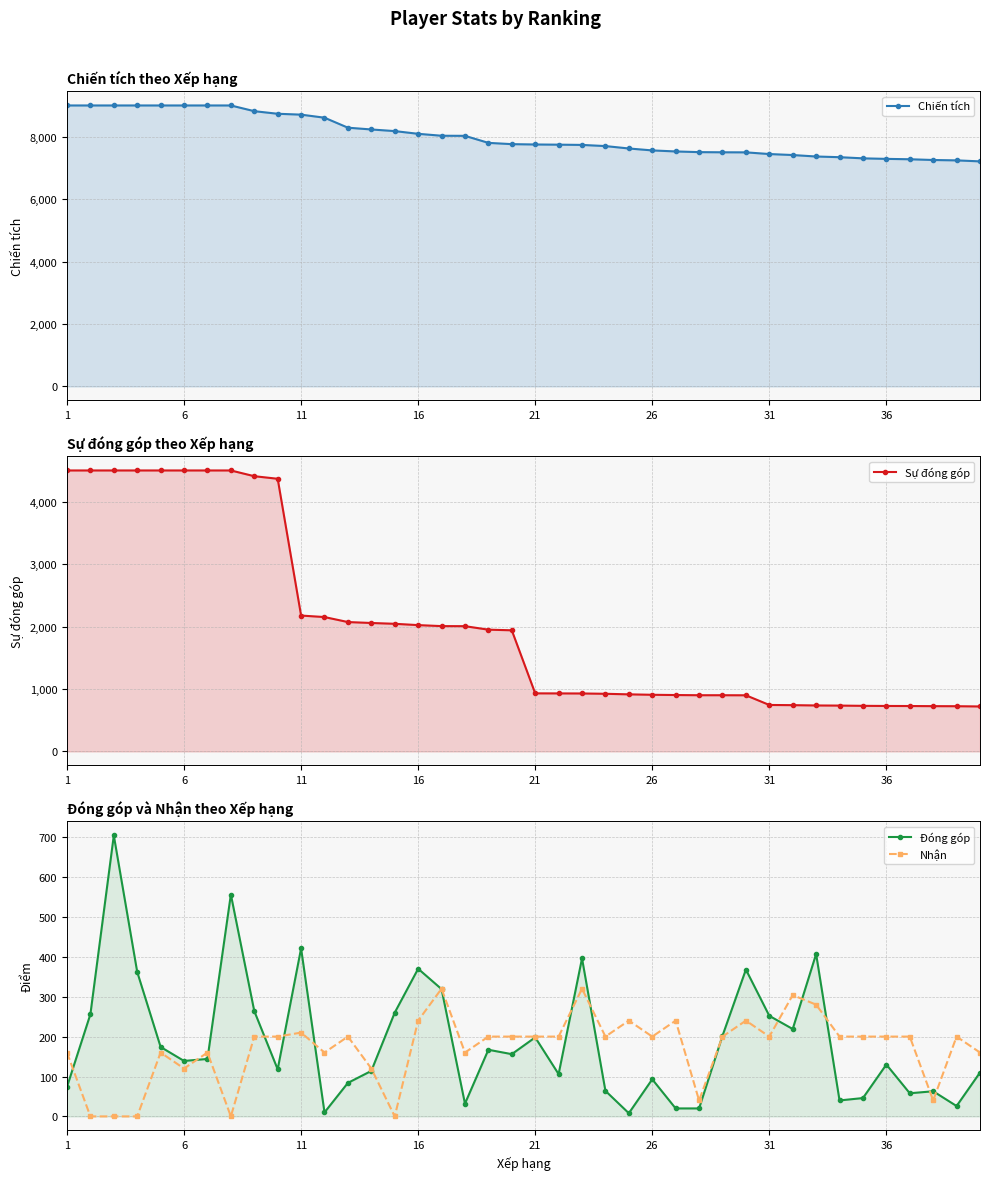

Reading left to right, list all the values displayed in this chart.

Chiến tích: 9000	9000	9000	9000	9000	9000	9000	9000	8817	8734	8706	8608	8288	8231	8179	8092	8030	8027	7802	7761	7750	7744	7736	7699	7622	7560	7527	7505	7500	7498	7444	7412	7365	7343	7306	7289	7277	7253	7241	7209
Sự đóng góp: 4500	4500	4500	4500	4500	4500	4500	4500	4408	4367	2176	2152	2072	2057	2044	2023	2007	2006	1950	1940	930	929	928	923	914	907	903	900	900	899	744	741	736	734	730	728	727	725	724	720
Đóng góp: 74	256	704	362	174	139	144	556	264	118	421	10	84	114	260	370	319	32	167	156	198	106	396	64	8	93	20	20	202	368	252	219	407	40	46	130	58	63	26	110
Nhận: 160	0	0	0	160	120	160	0	200	200	210	160	200	120	0	240	320	160	200	200	200	200	320	200	240	200	240	40	200	240	200	304	280	200	200	200	200	40	200	160